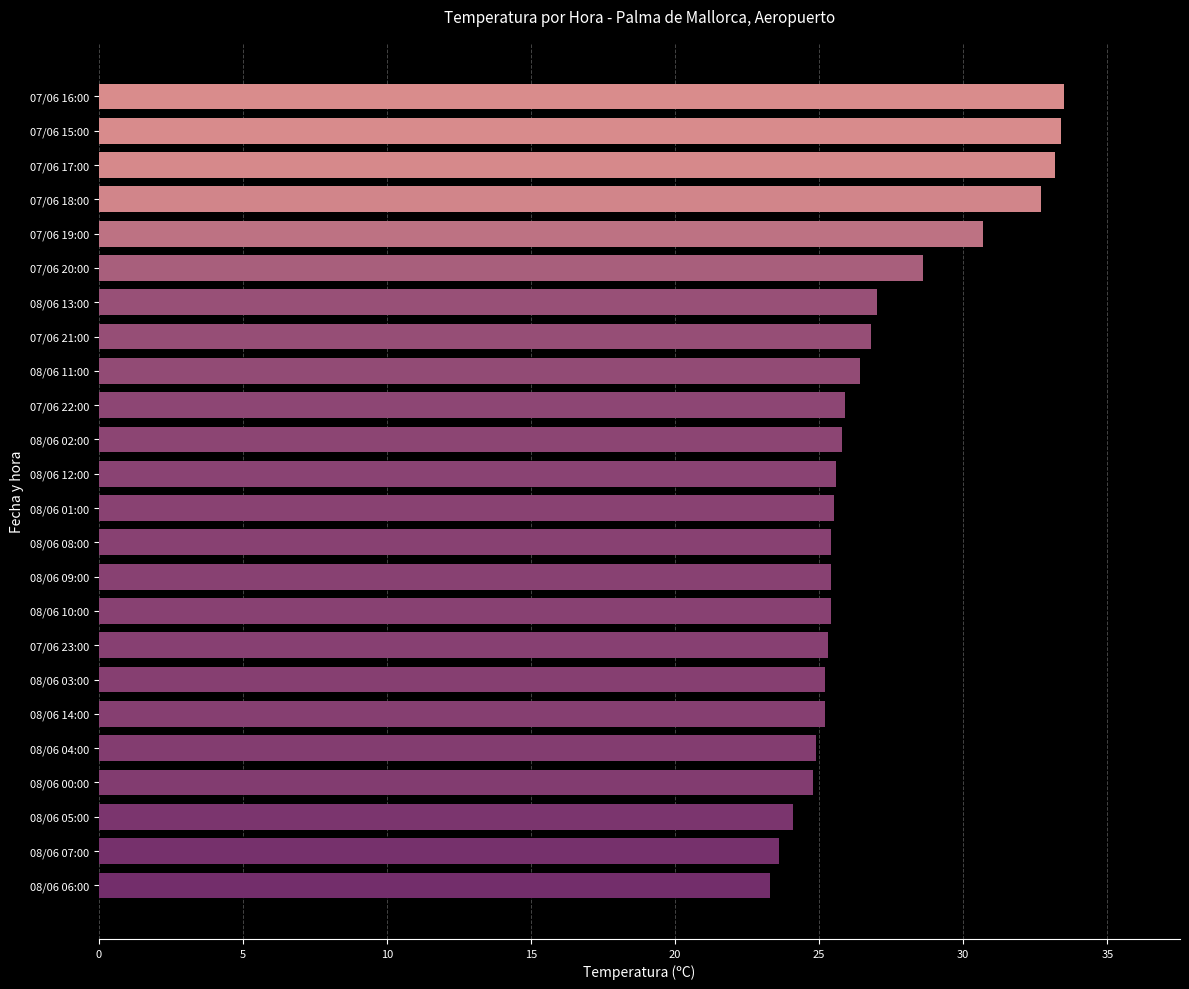

How many categories are shown in the chart?

24